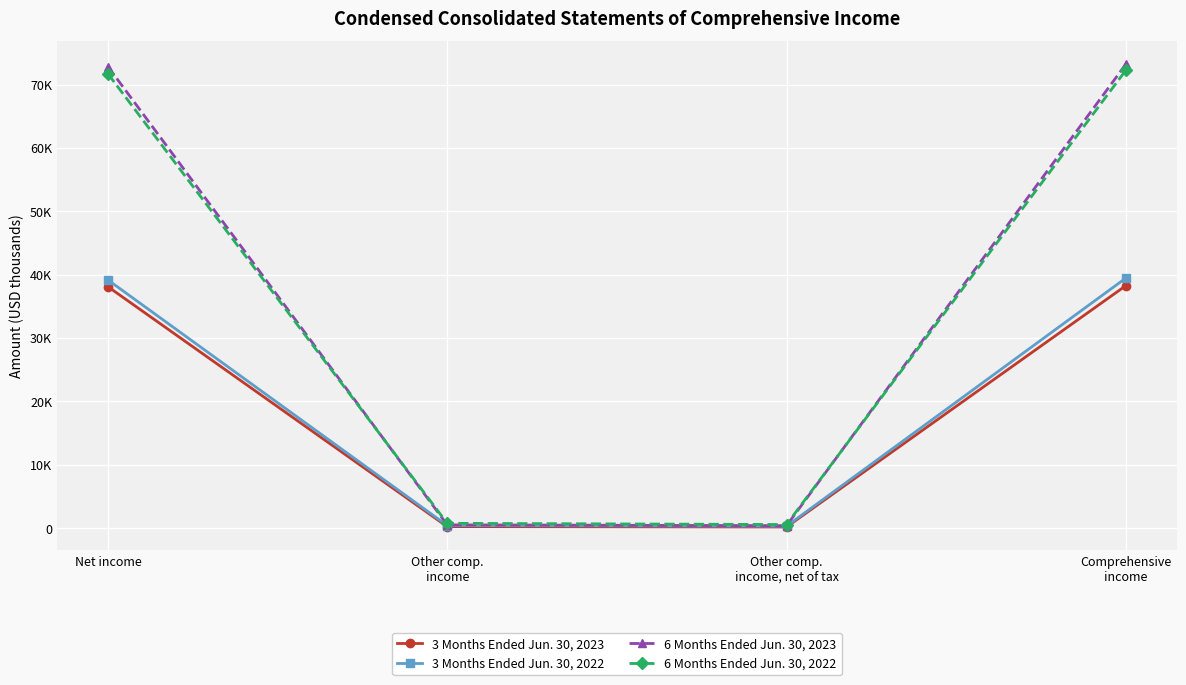

Is this an area chart (filled region under the line)?

No